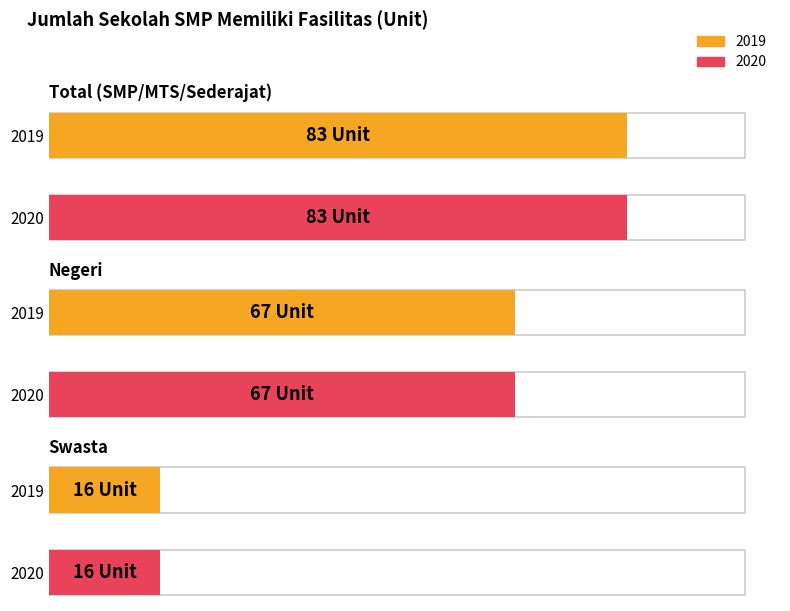

What is the minimum value shown in the chart?

16